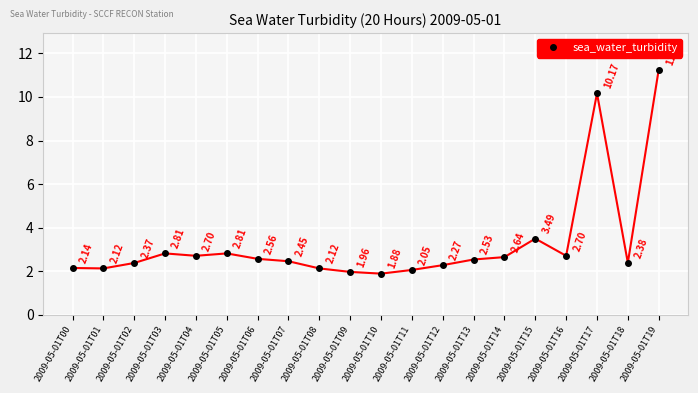

What is the sum of all values?

65.4